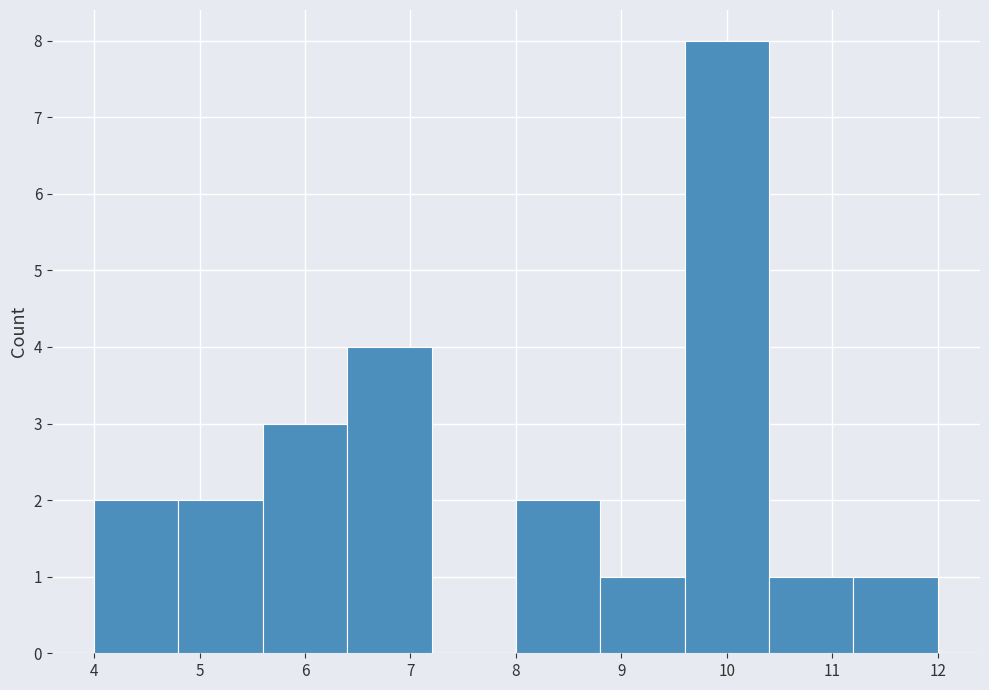

Reading left to right, transcribe this chart: for each bar, give the range it covers on the x-axis and its height. The values are not printed on the chart, so give them approximately, as read against the axis.

4.0 to 4.8: 2
4.8 to 5.6: 2
5.6 to 6.4: 3
6.4 to 7.2: 4
7.2 to 8.0: 0
8.0 to 8.8: 2
8.8 to 9.6: 1
9.6 to 10.4: 8
10.4 to 11.2: 1
11.2 to 12.0: 1